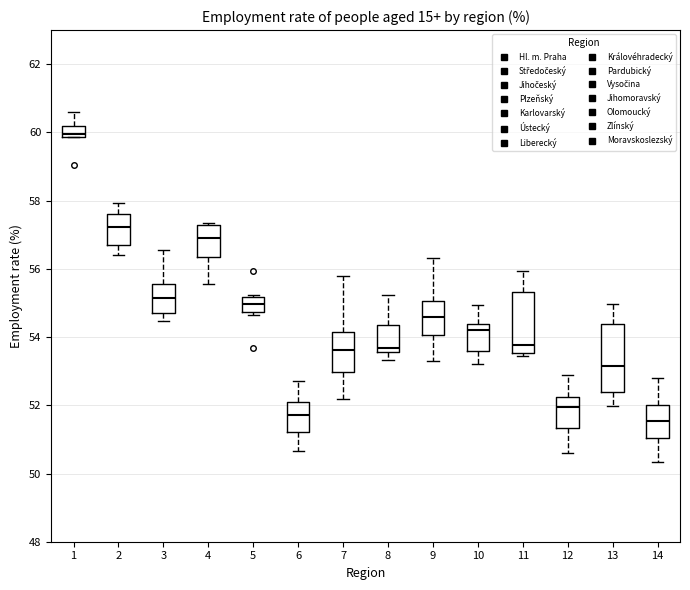

Where does the median line of the box at x = 10 sit on the y-axis? The values are not printed on the chart, so give them approximately, as read against the axis.

54.2